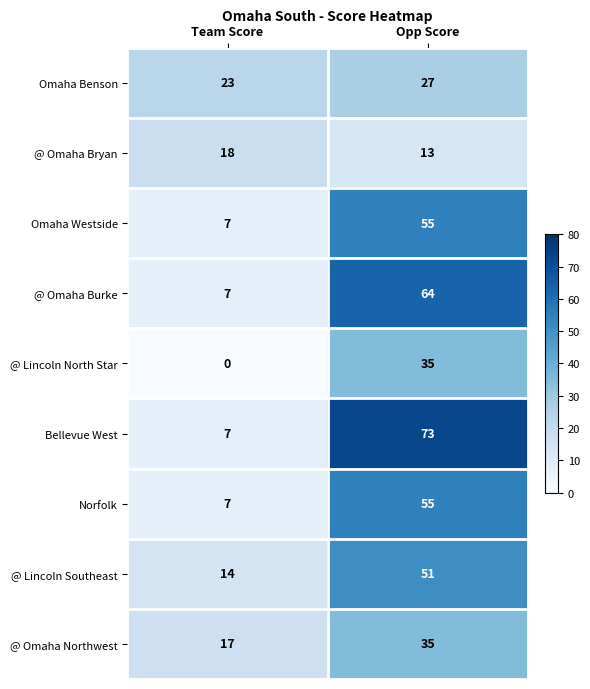

The @ Lincoln Southeast series shows 88 at Opp Score. True or false?

False